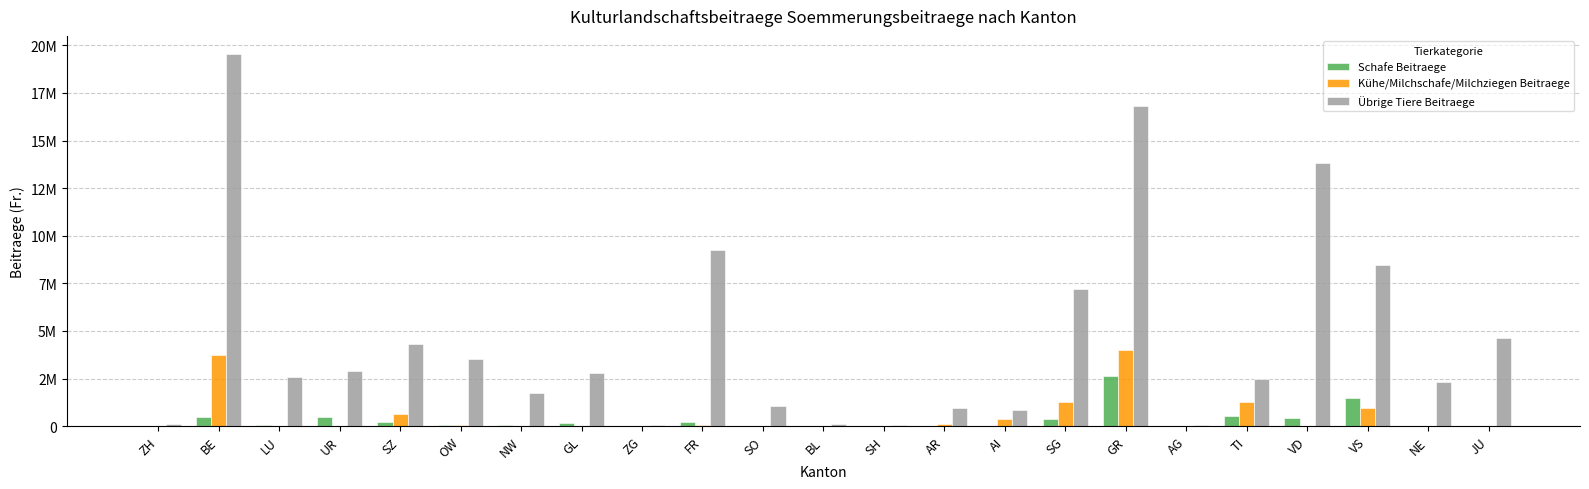

Does the chart contain stacked bars?

No